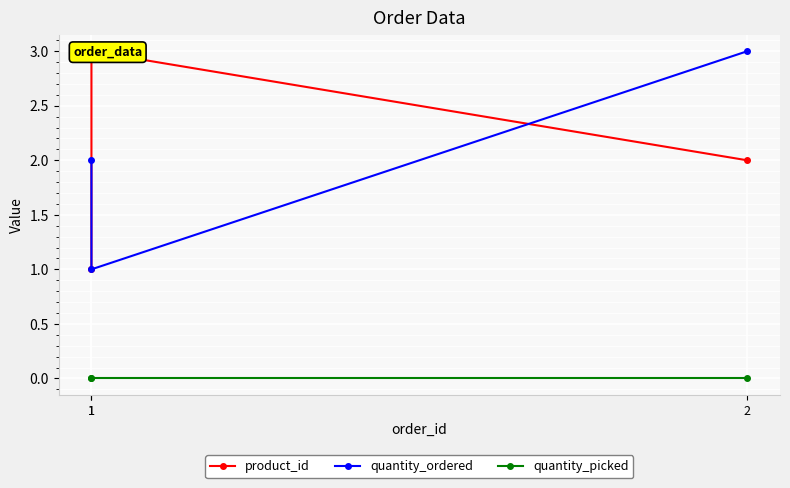

Is it true that product_id equals 3 at 1?

True